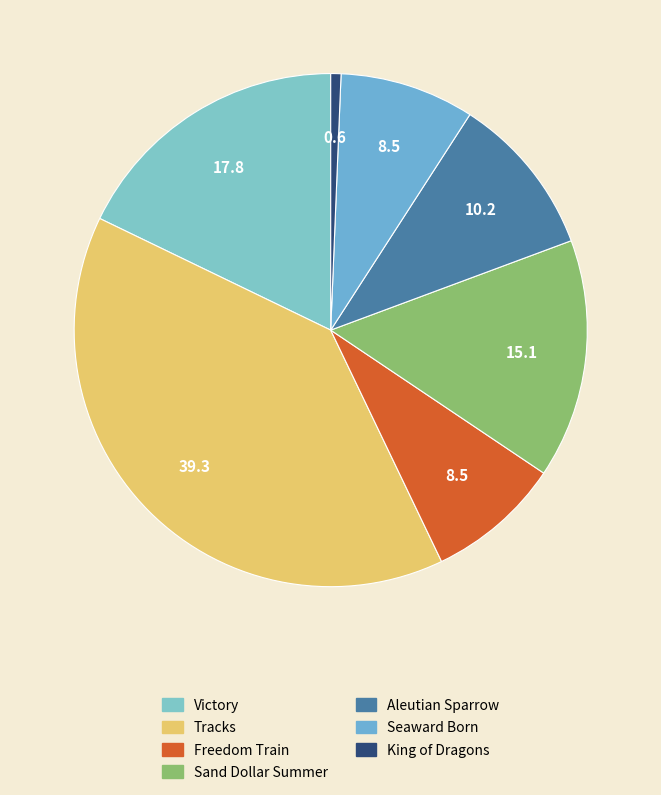

Does Tracks account for over 50% of the chart?

No